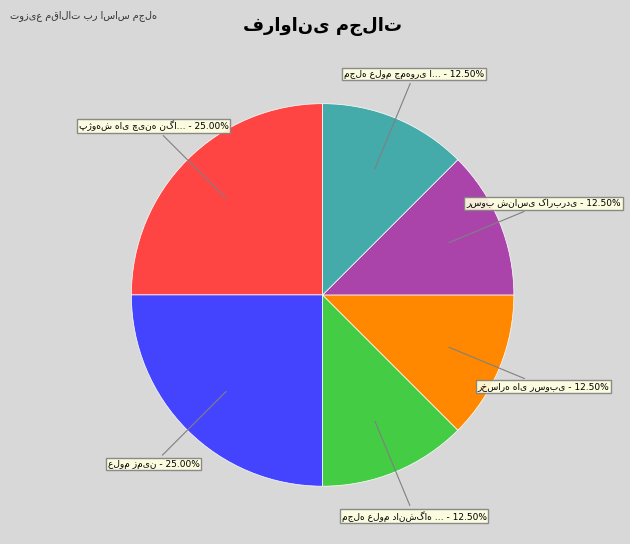

Is there a majority slice in this chart?

No